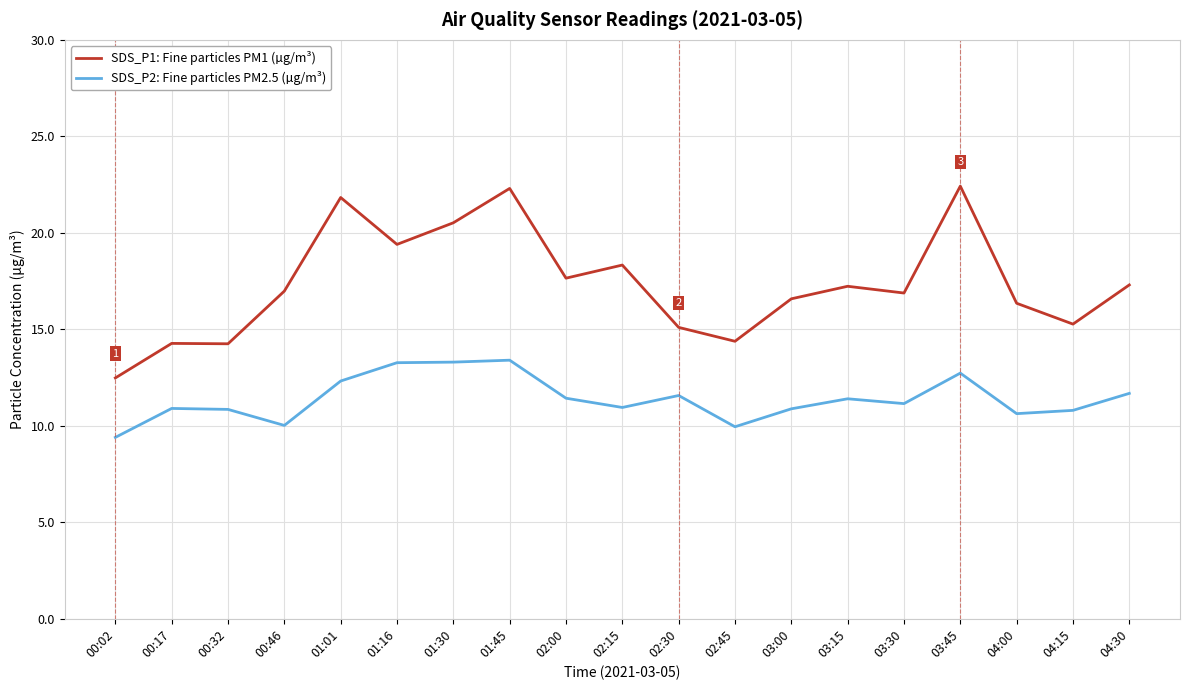

What is the smallest value displayed?

9.4